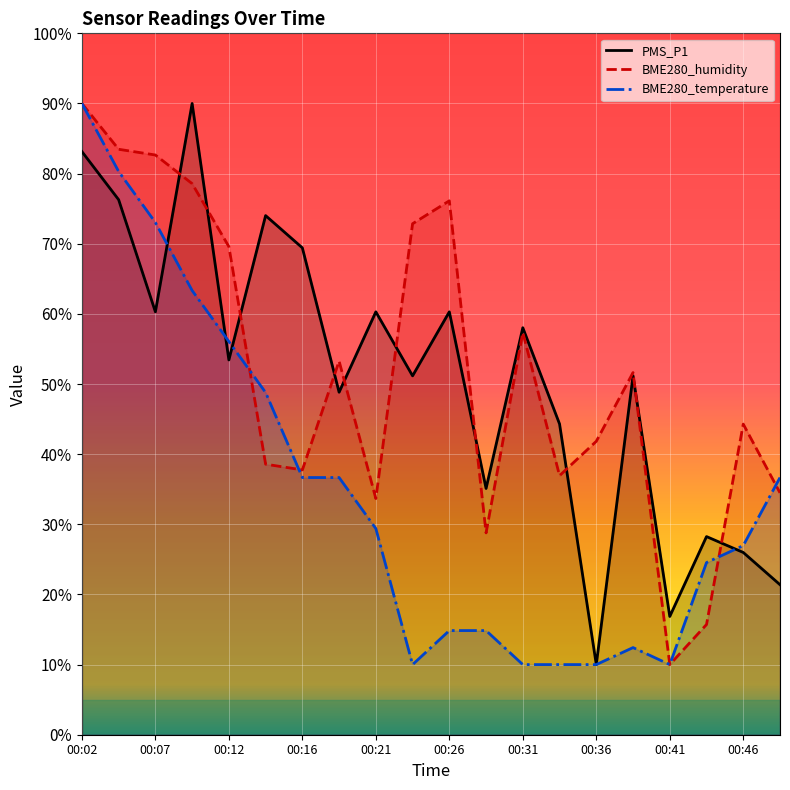

Which series changed the most between 00:02 and 00:41?

BME280_humidity